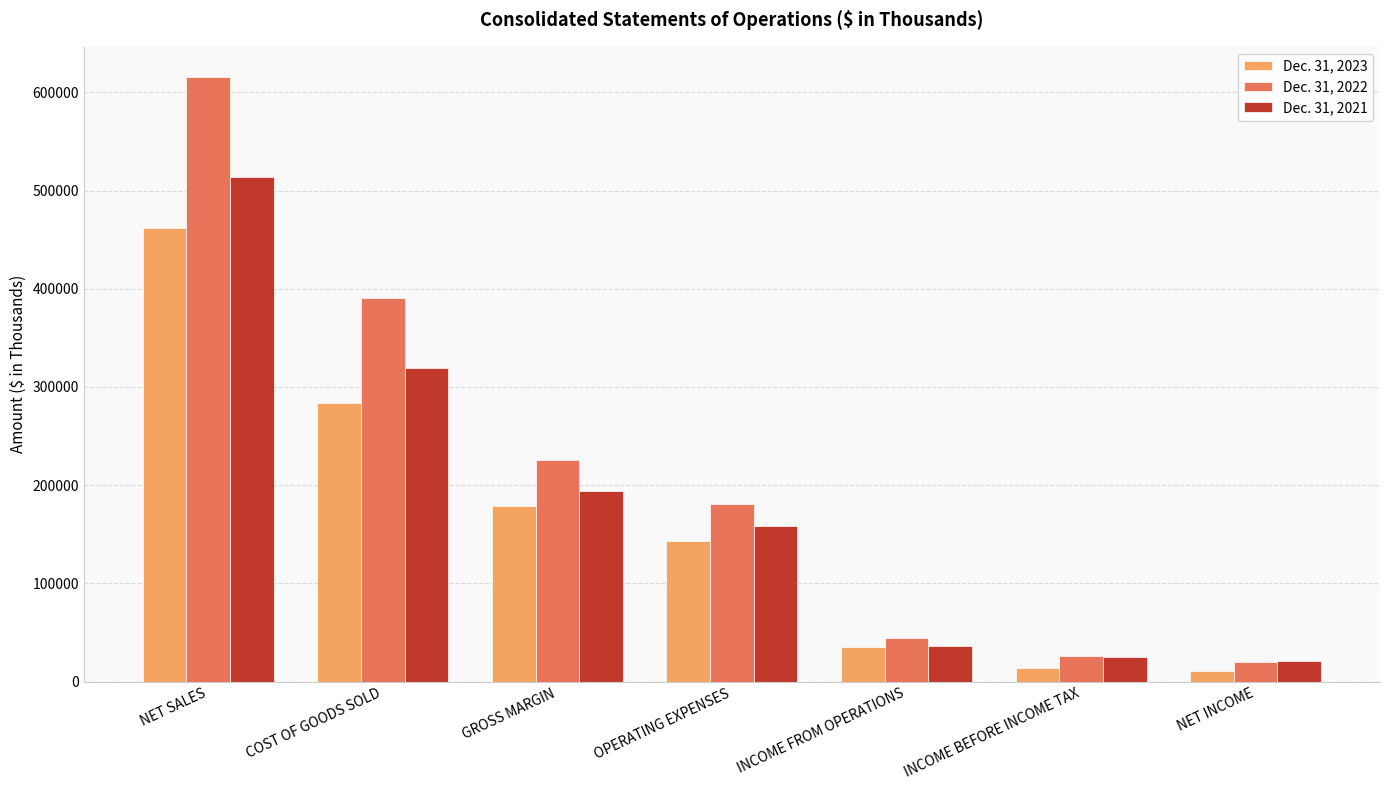

List the series in order of their peak value, lowest first.

Dec. 31, 2023, Dec. 31, 2021, Dec. 31, 2022